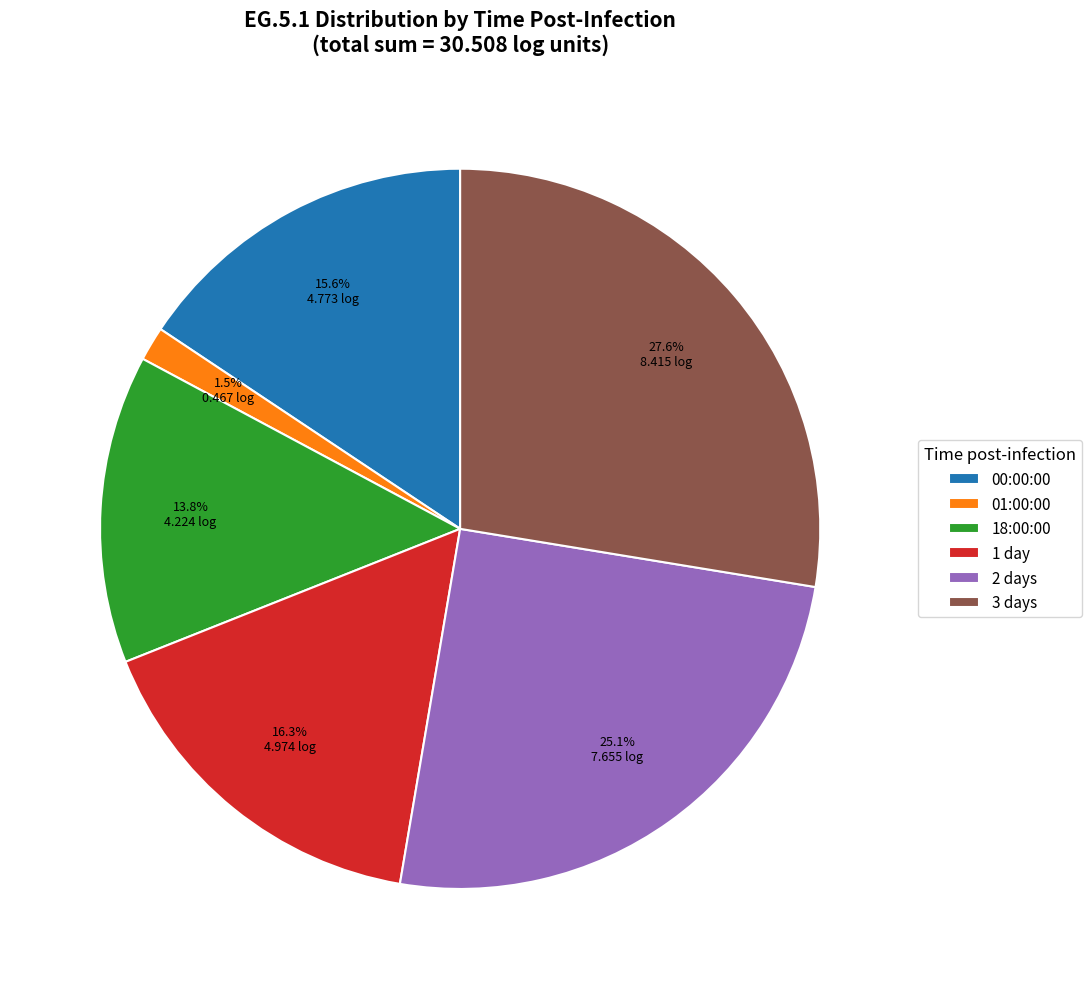

To the nearest percent, what percentage of the pie is 2 days?

25%